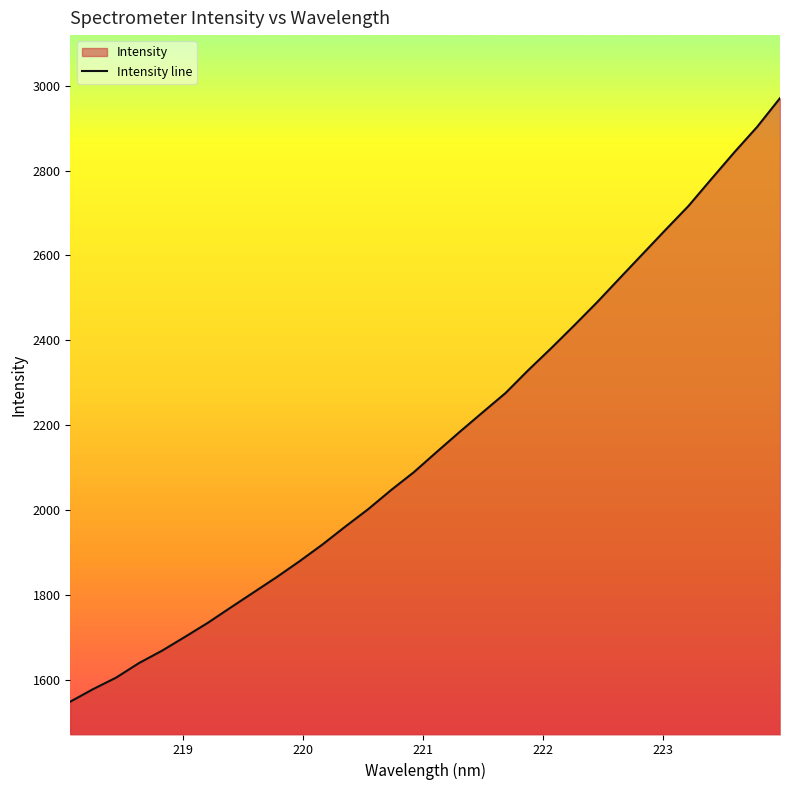

What is the greatest value displayed?

2970.7